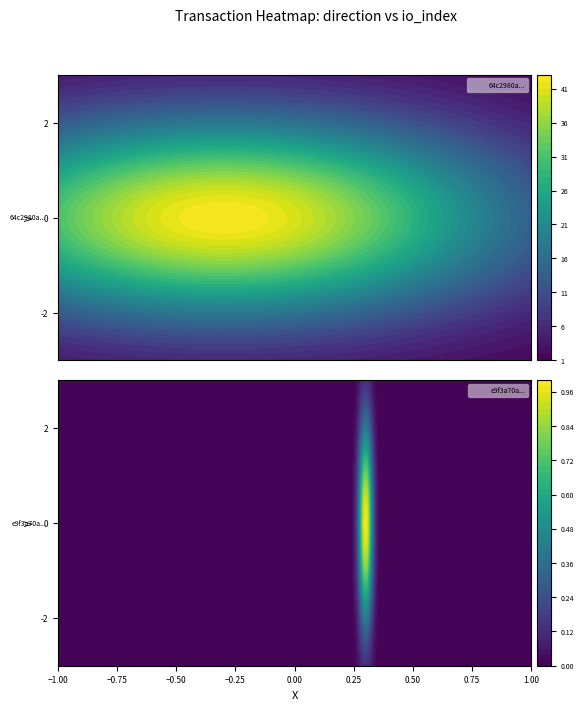

How many data points in e9f3a70a5bdd5de4675fd0422005cfb6cf0e24a are less than 1?

1